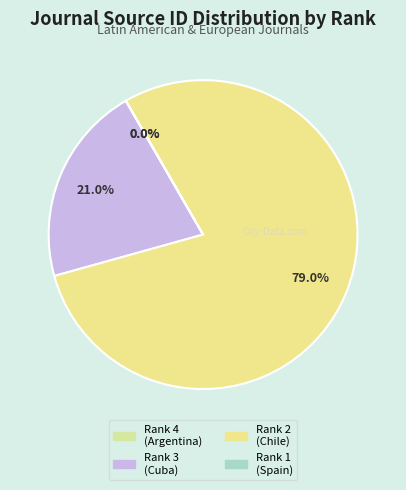

Count the number of slices in the pie.

4